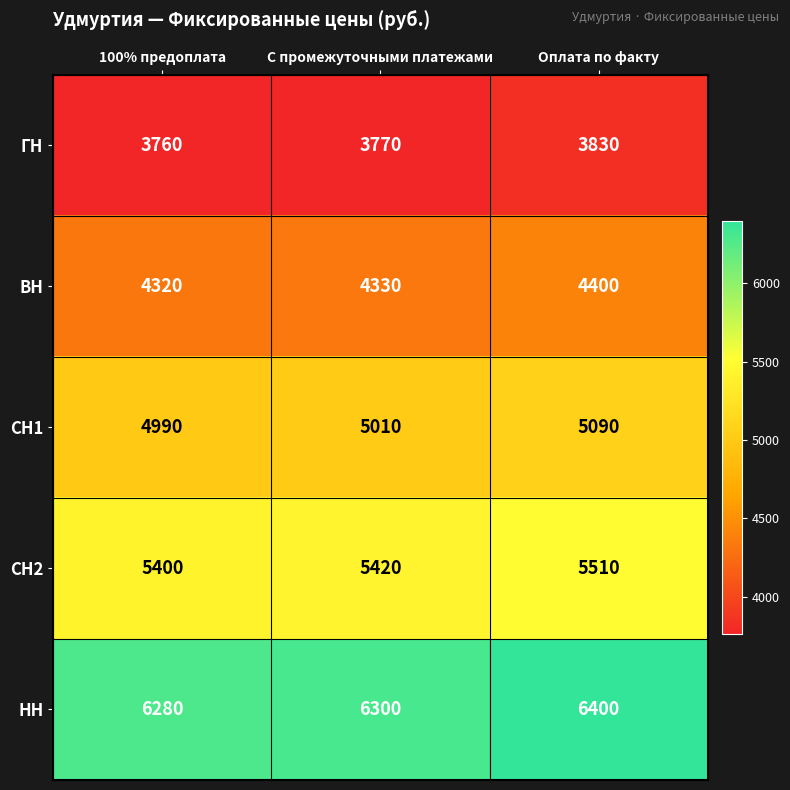

What is the spread (max minus min) of values at С промежуточными платежами?

2530